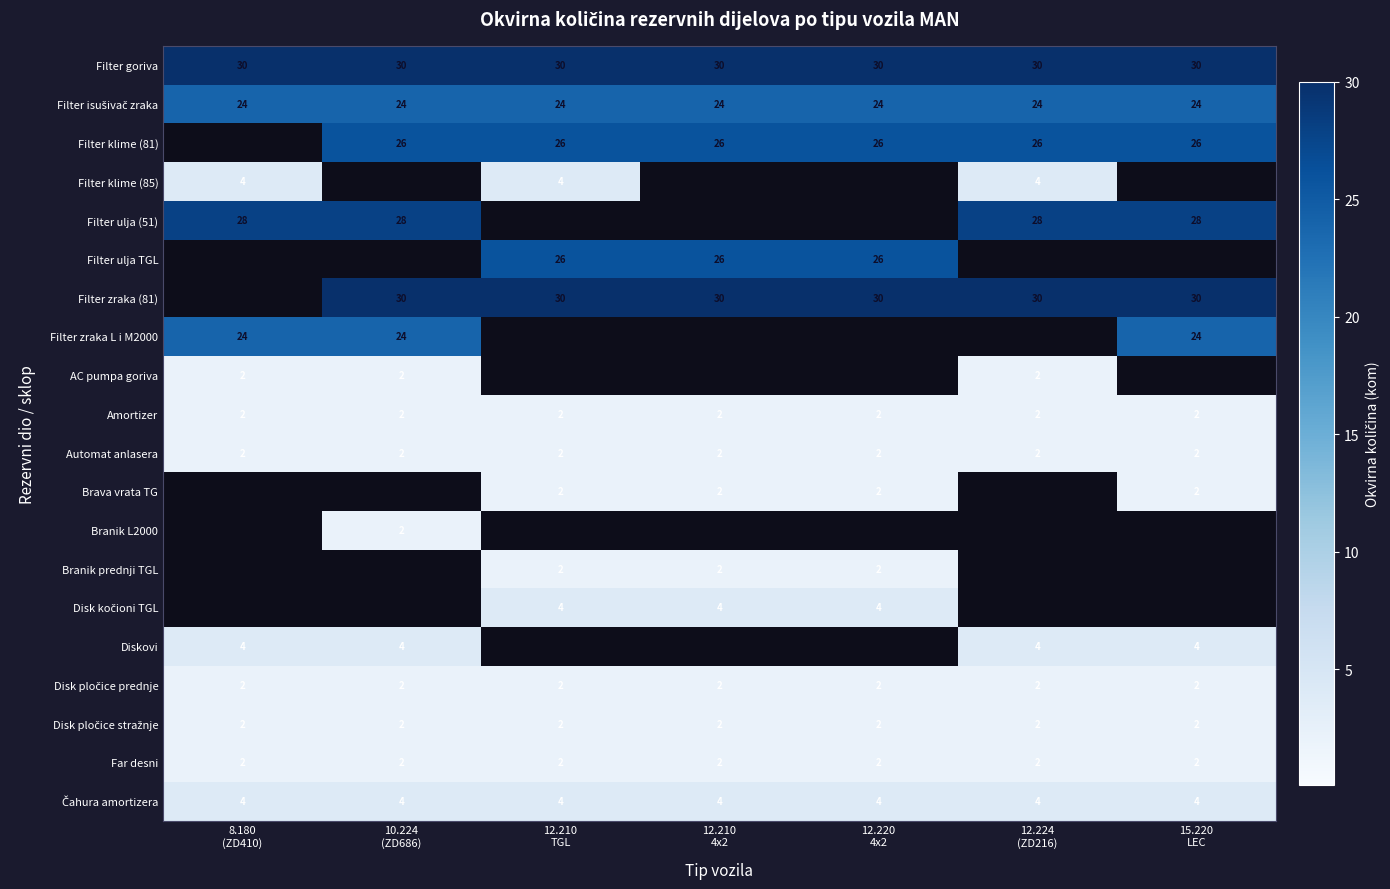

Is it true that Filter ulja (51) equals -10 at 12.210 TGL?

False